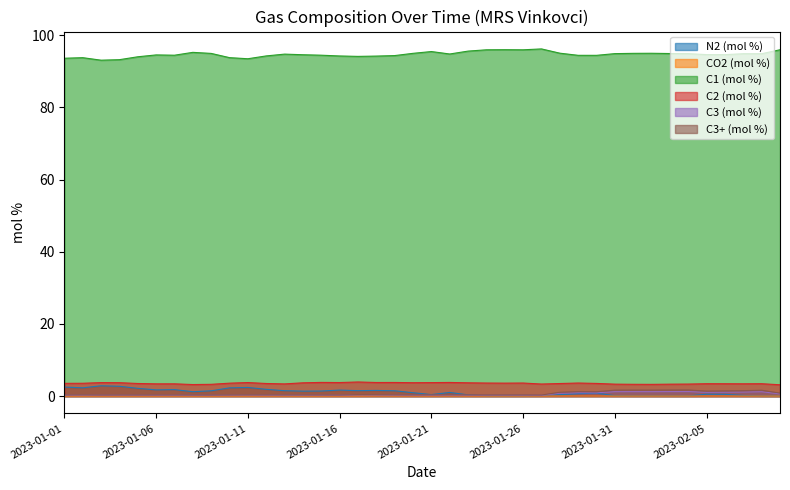

Between 2023-01-06 and 2023-02-01, which series saw the biggest shift?

N2 (mol %)